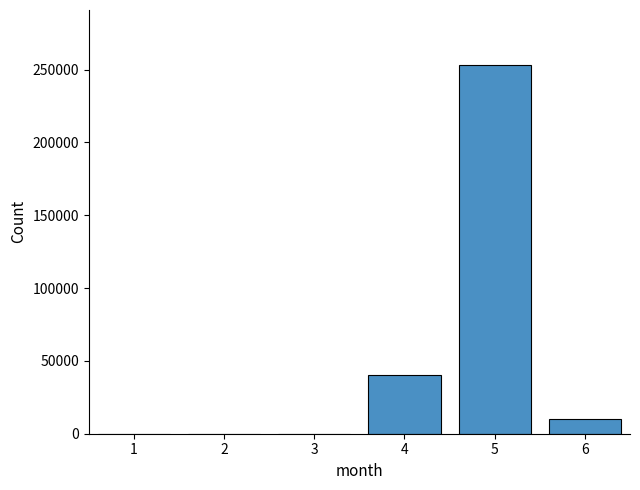

What is the sum of all values?

303004